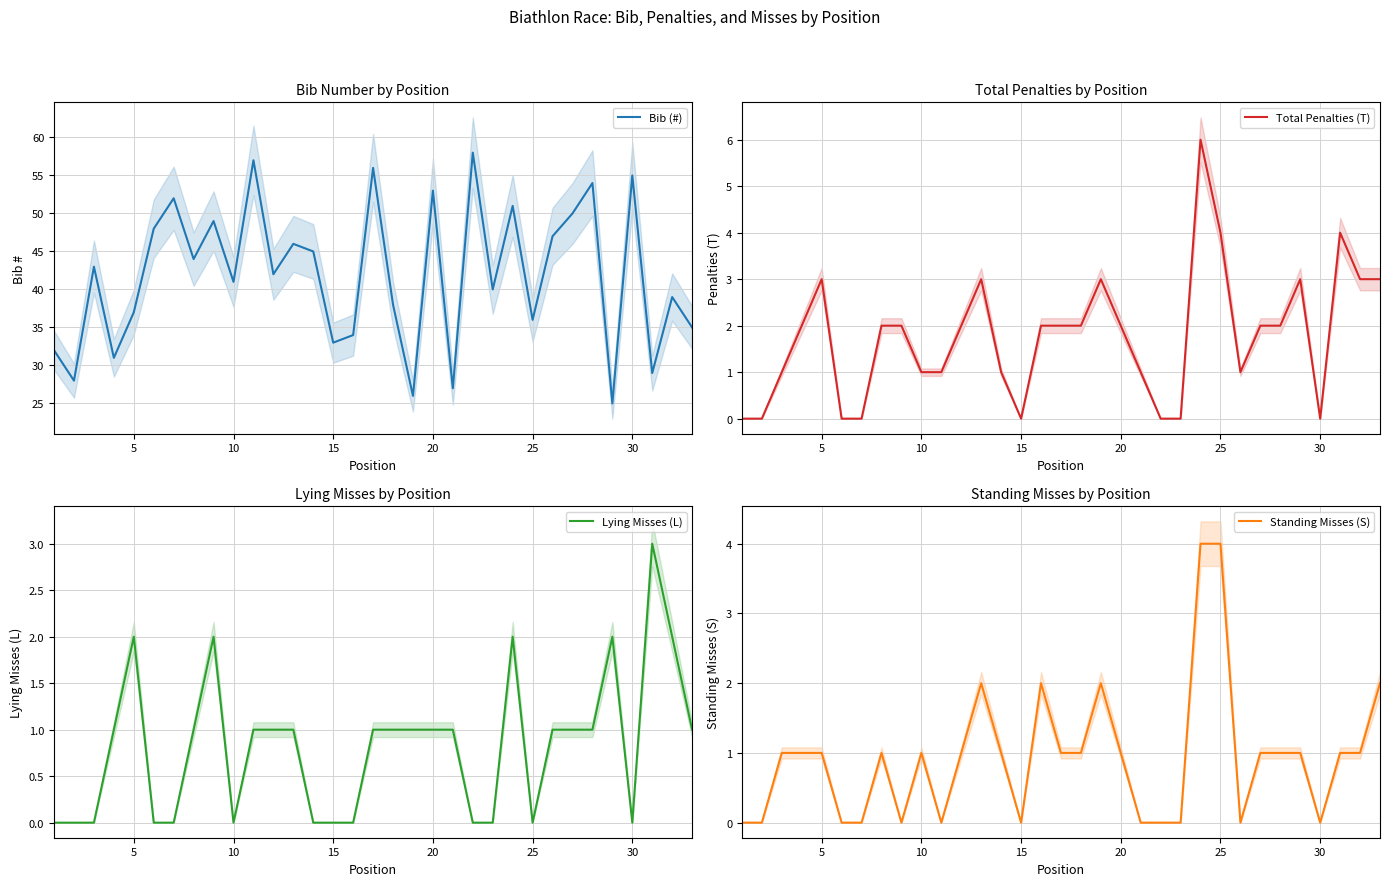

What is the maximum value for Standing Misses (S)?

4